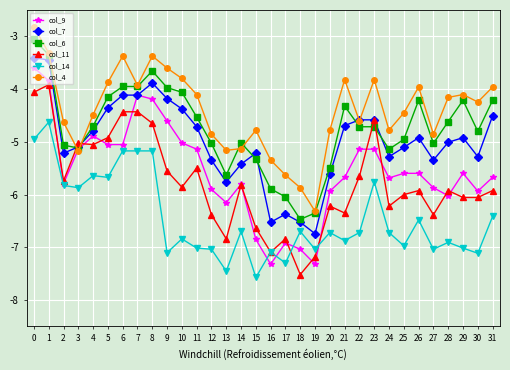

True or false: col_6 and col_14 cross at least once.

False